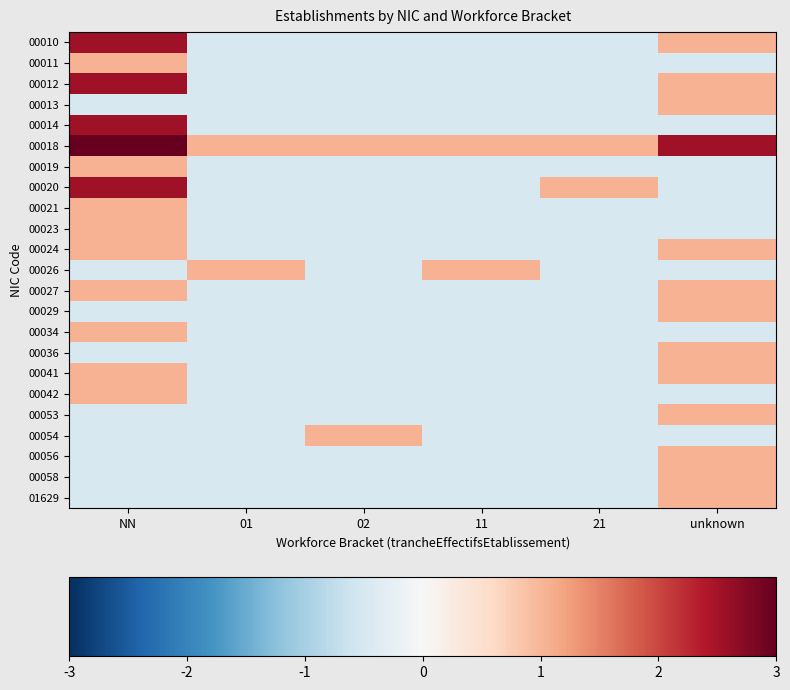

How many distinct data groups are displayed?

23